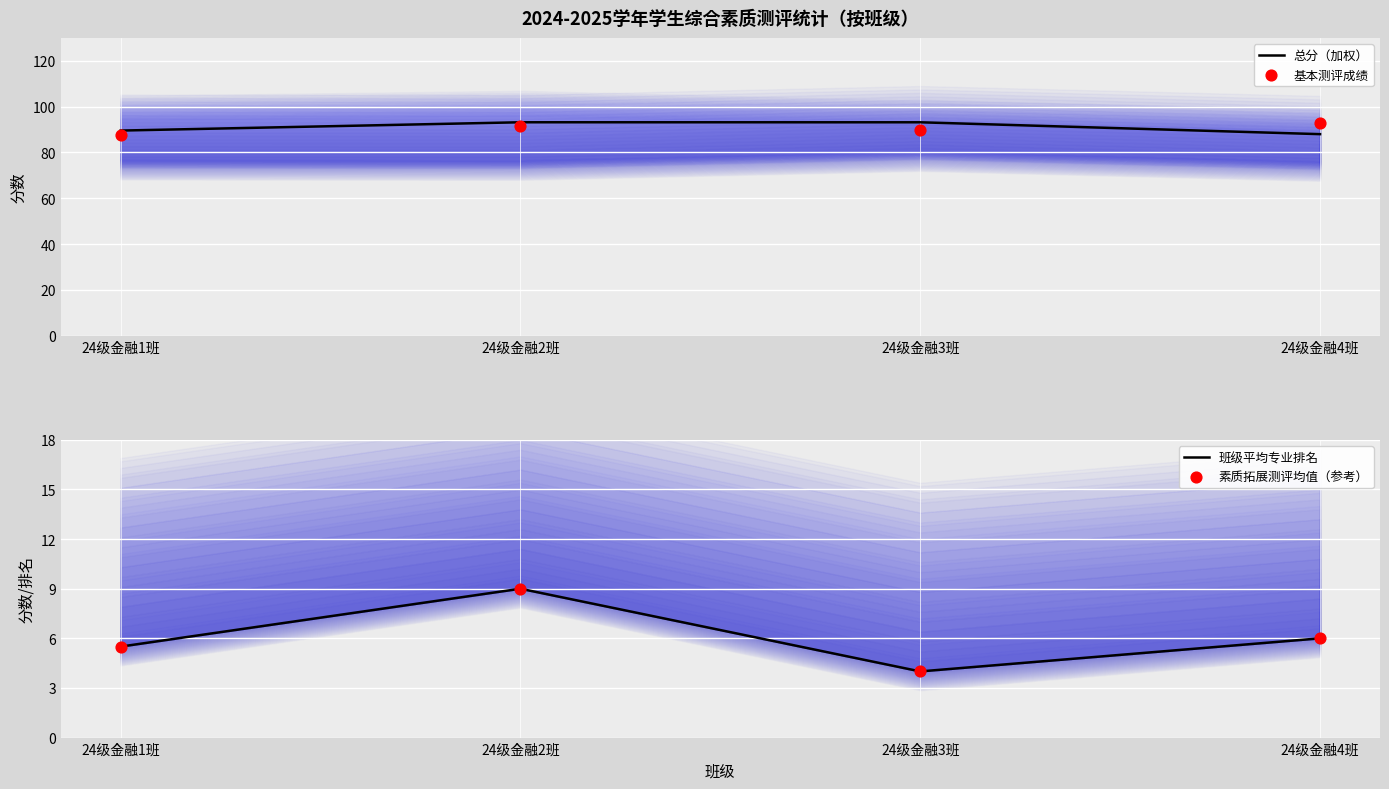

Which series reaches the minimum Y coordinate?

班级平均专业排名